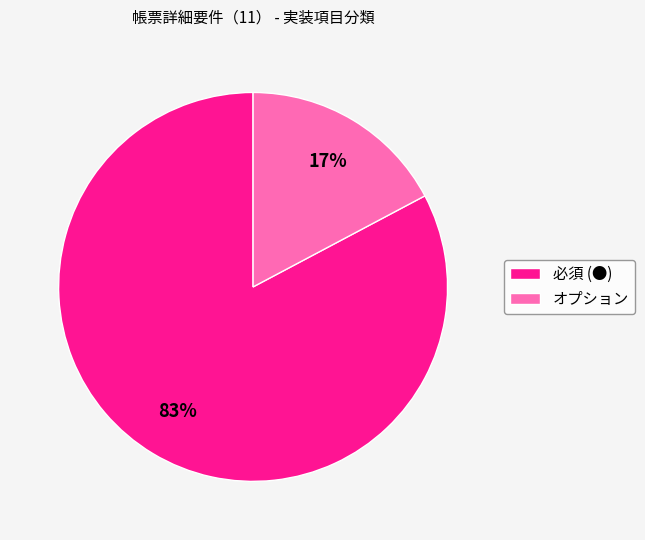

Do オプション and 必須 (●) together represent more than half of the pie?

Yes